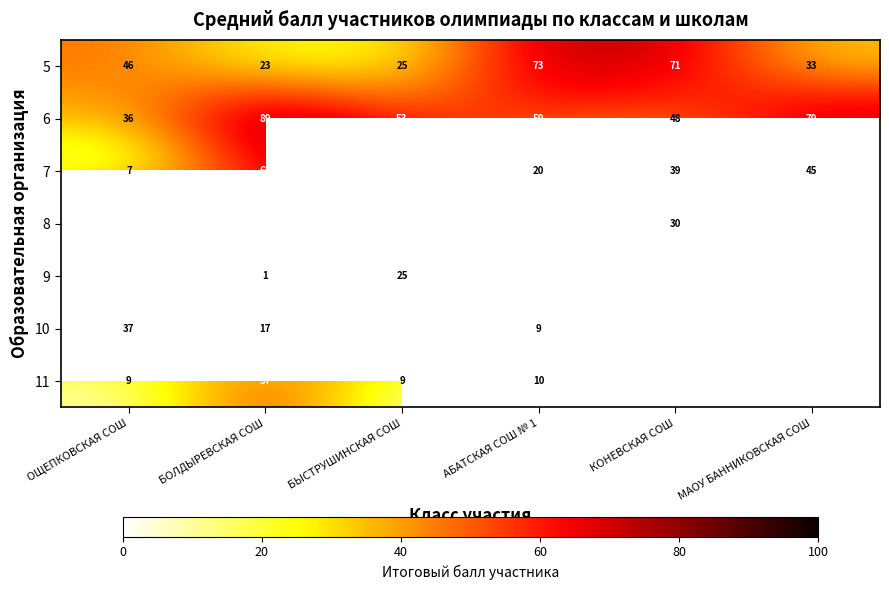

What is the minimum value for 5?

23